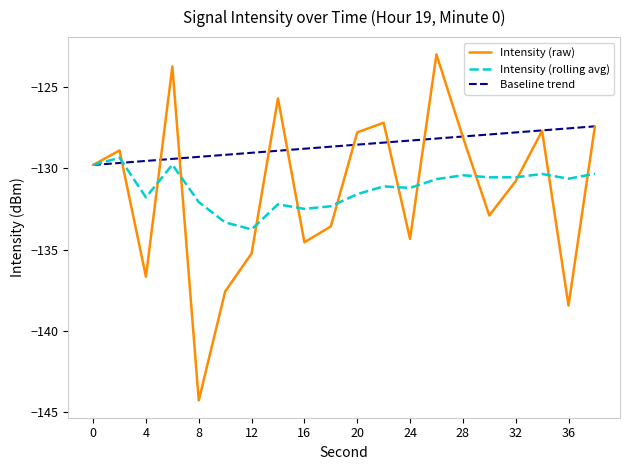

Read the rolling_avg value at 12.

-133.8